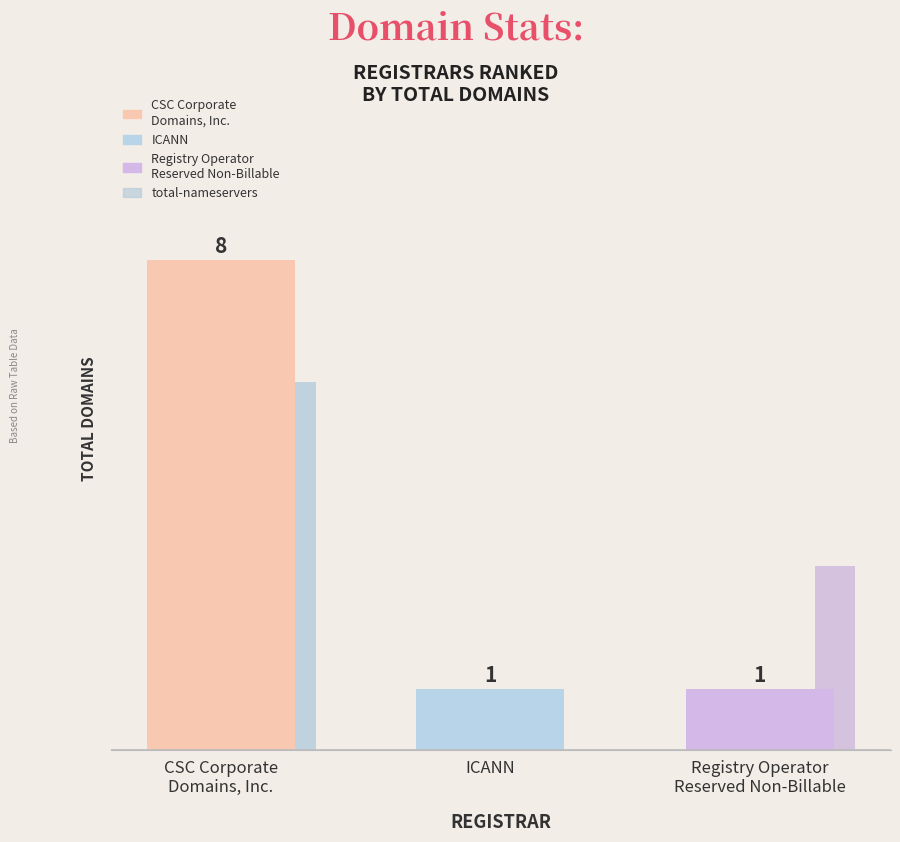

Which category has the highest value across all series?

CSC Corporate
Domains, Inc.